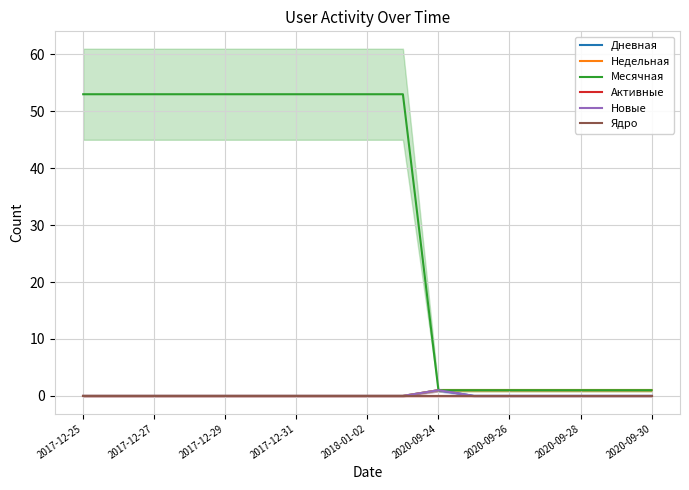

At which category is the sum across all series the highest?

2017-12-25